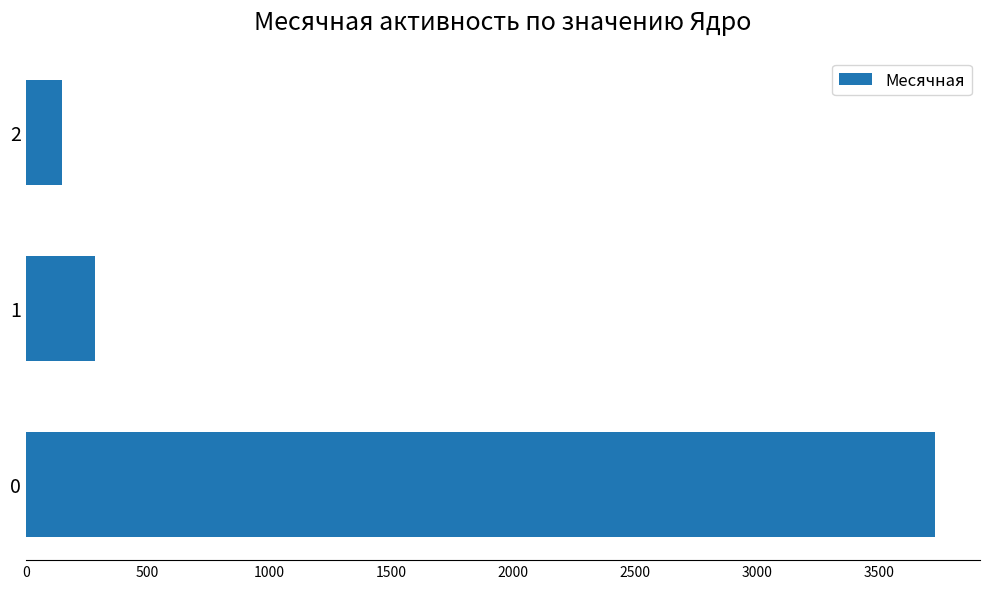

List the labels in order of value, smallest first.

2, 1, 0